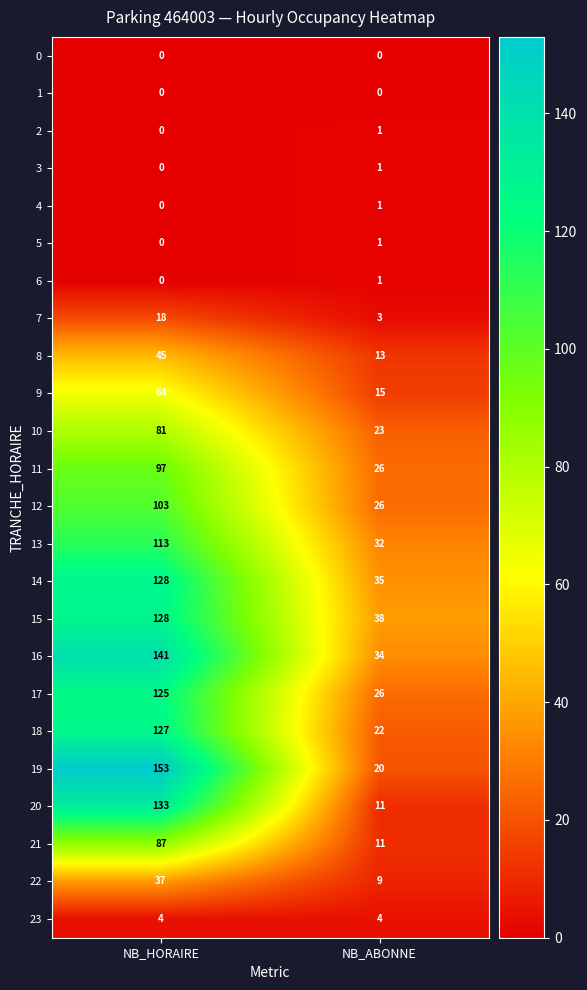

The value of 21 at NB_ABONNE is 11. True or false?

True